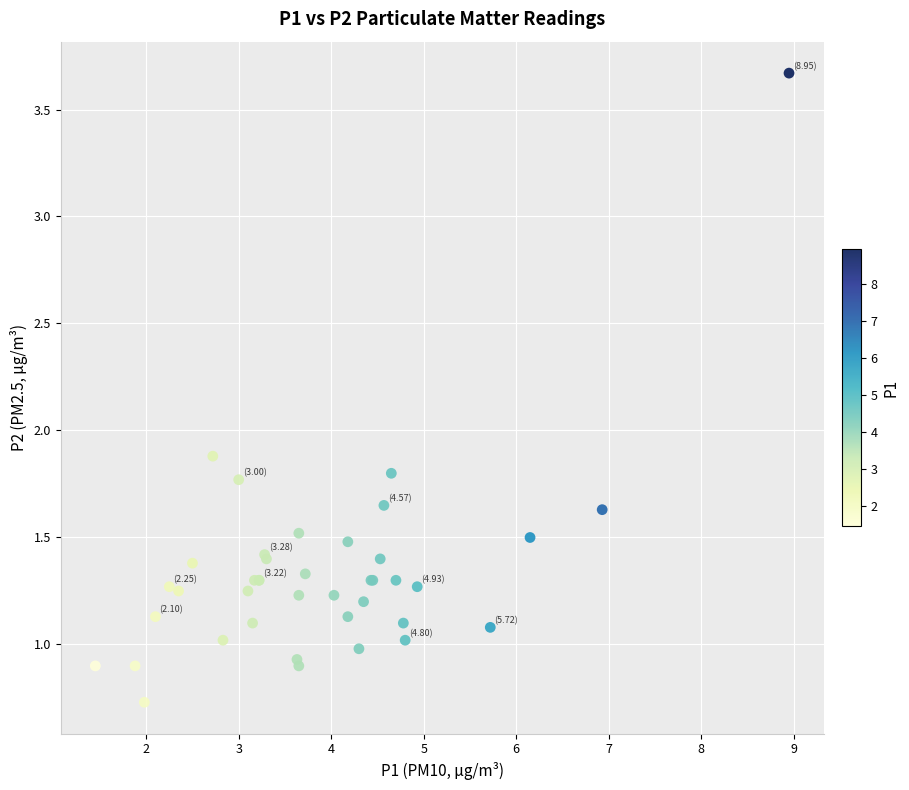

What Y value in the scatter plot is closest to 2?

1.9